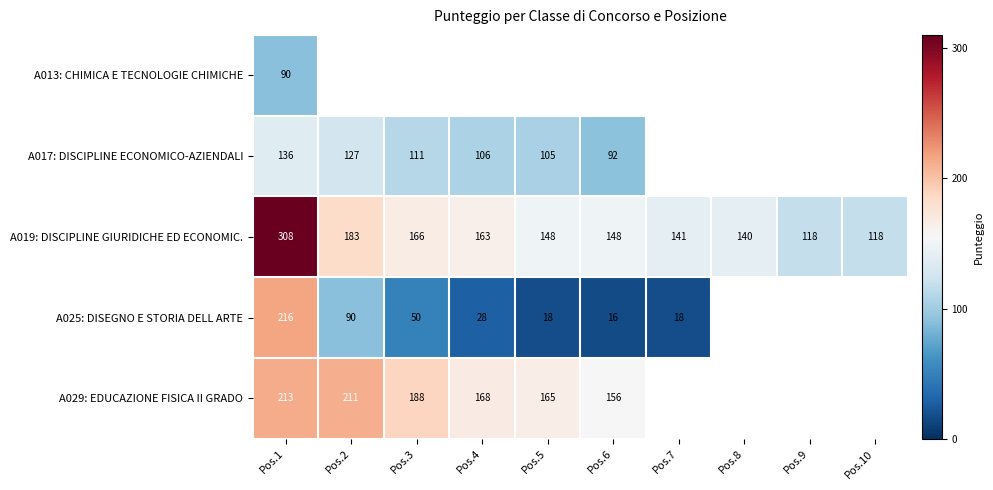

What is the difference between the second highest and minimum values in the A019: DISCIPLINE GIURIDICHE ED ECONOMIC. series?

65